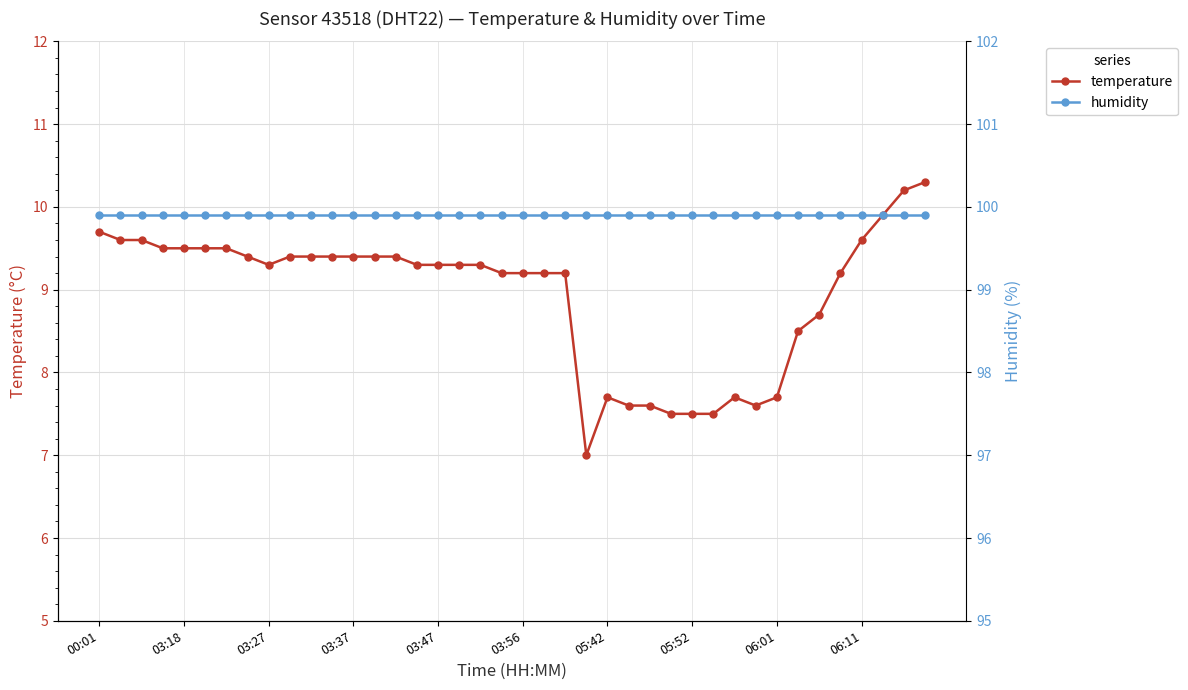

Read the humidity value at 38.

99.9